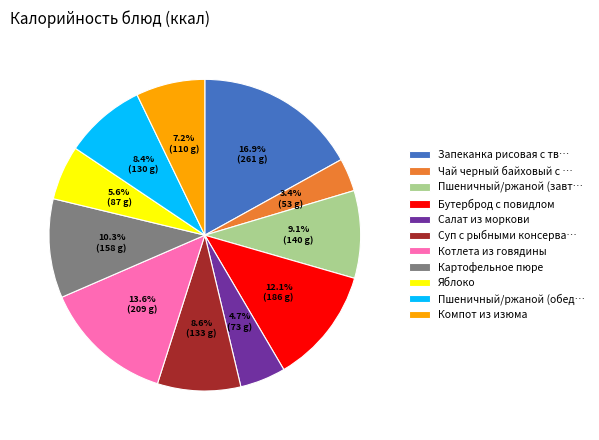

Which slice is the smallest?

Чай черный байховый с …